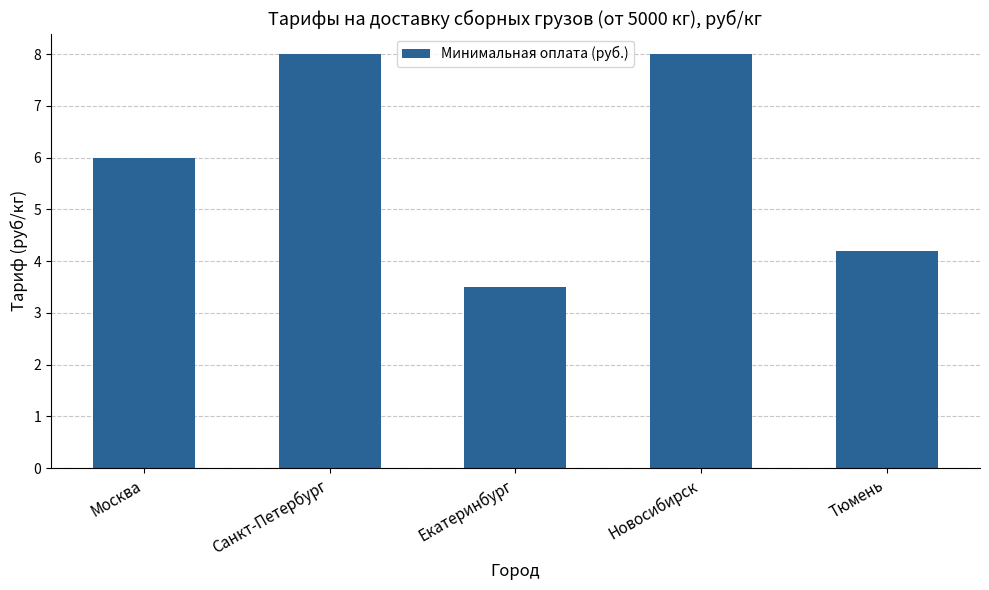

Approximately how many times larger is the value at Тюмень compared to Санкт-Петербург?

0.5